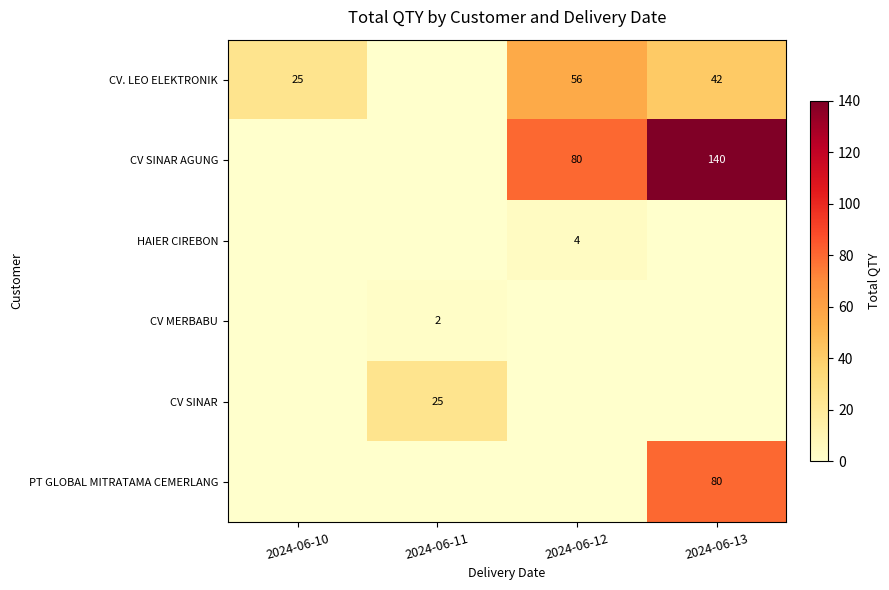

Is it true that CV SINAR AGUNG equals 140 at 2024-06-13?

True